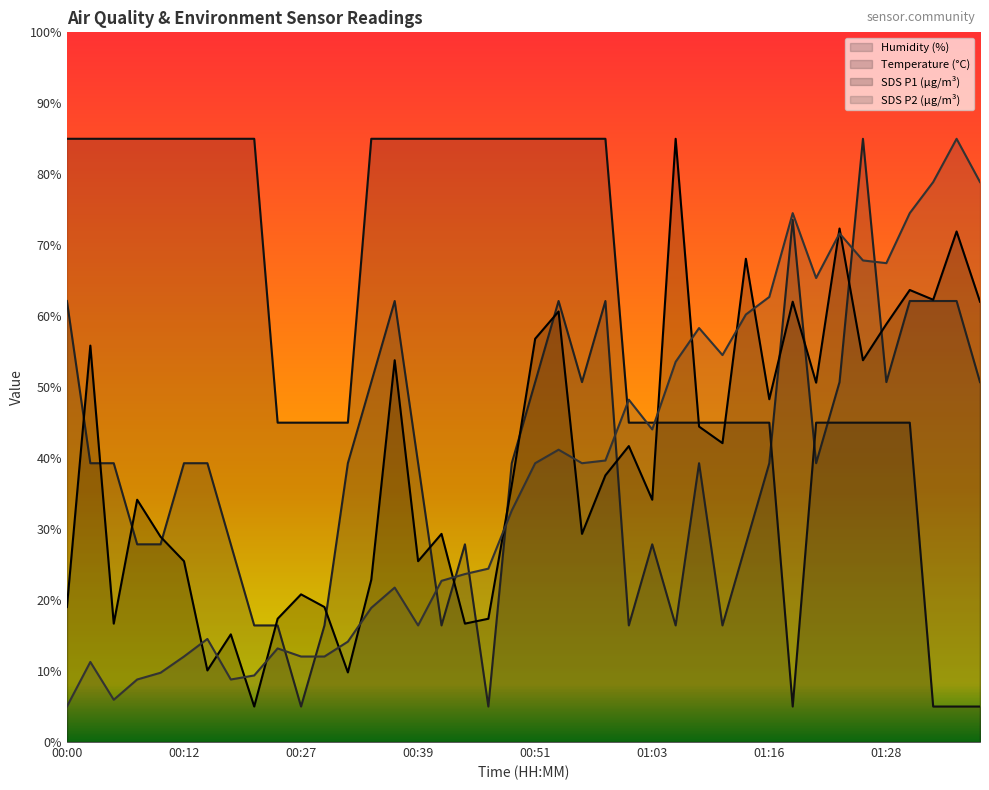

Which category has the highest value in the SDS_P2 series?

01:36